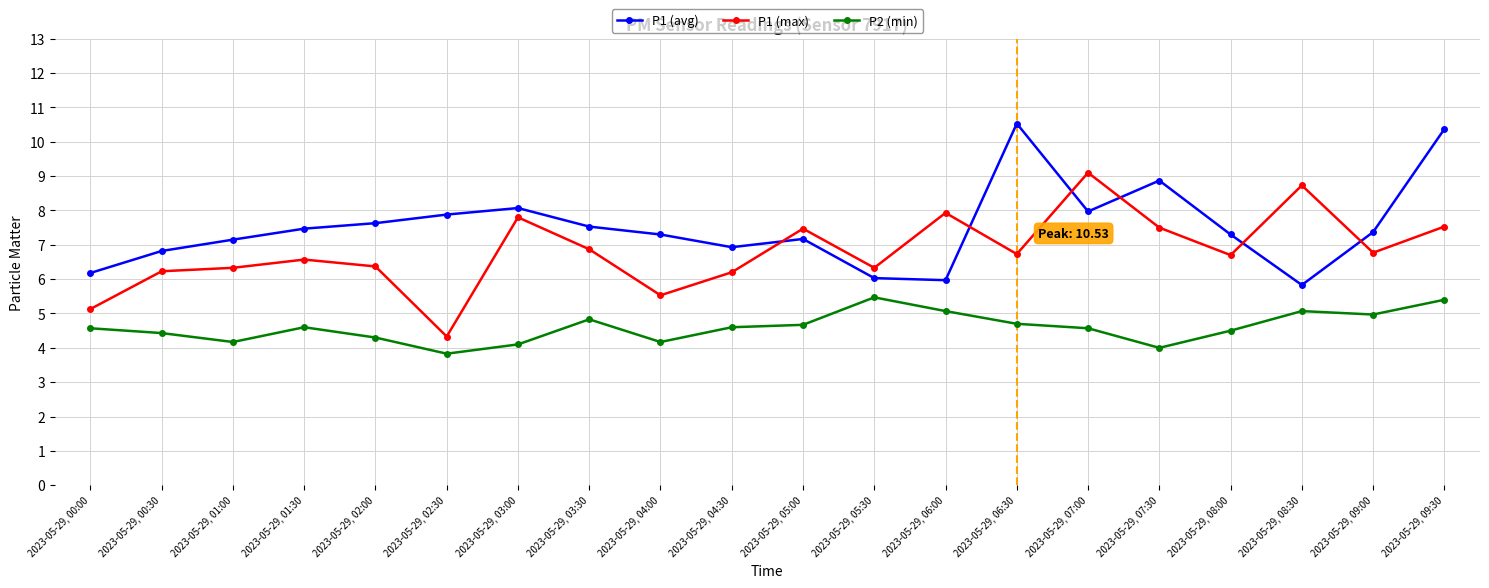

What is the label of the 2nd point from the left?

2023-05-29, 00:30